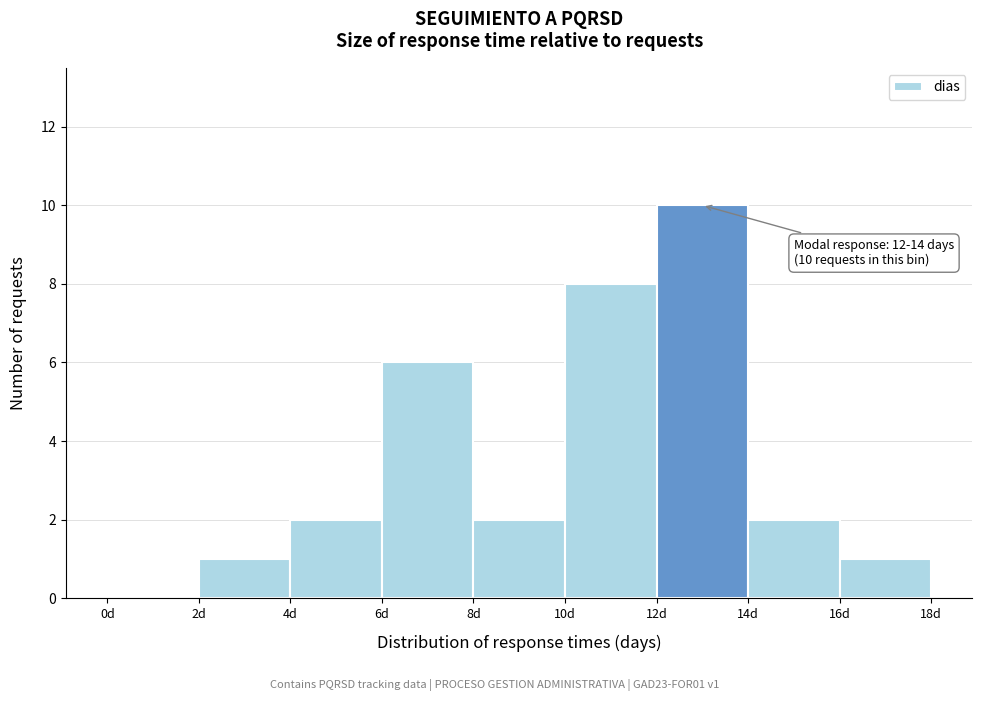

Over which range of the x-axis is the bar tallest?

12 to 14